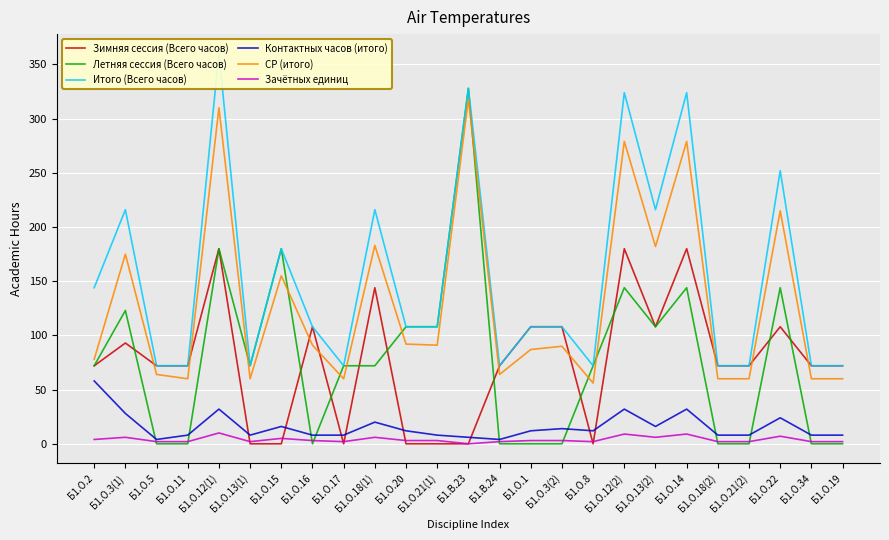

What is the difference between the maximum and minimum values in the Контактных часов (итого) series?

54